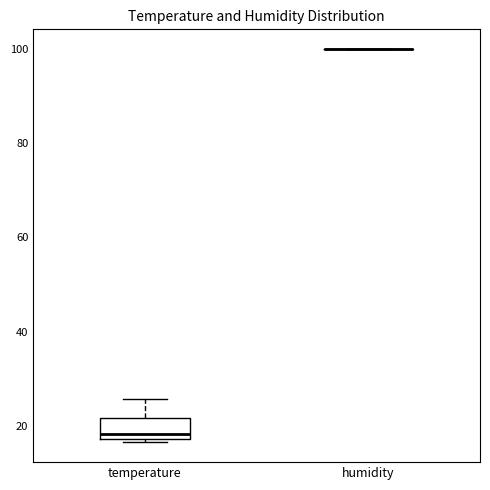

Where is the upper edge of the box for temperature on the y-axis? The values are not printed on the chart, so give them approximately, as read against the axis.

22